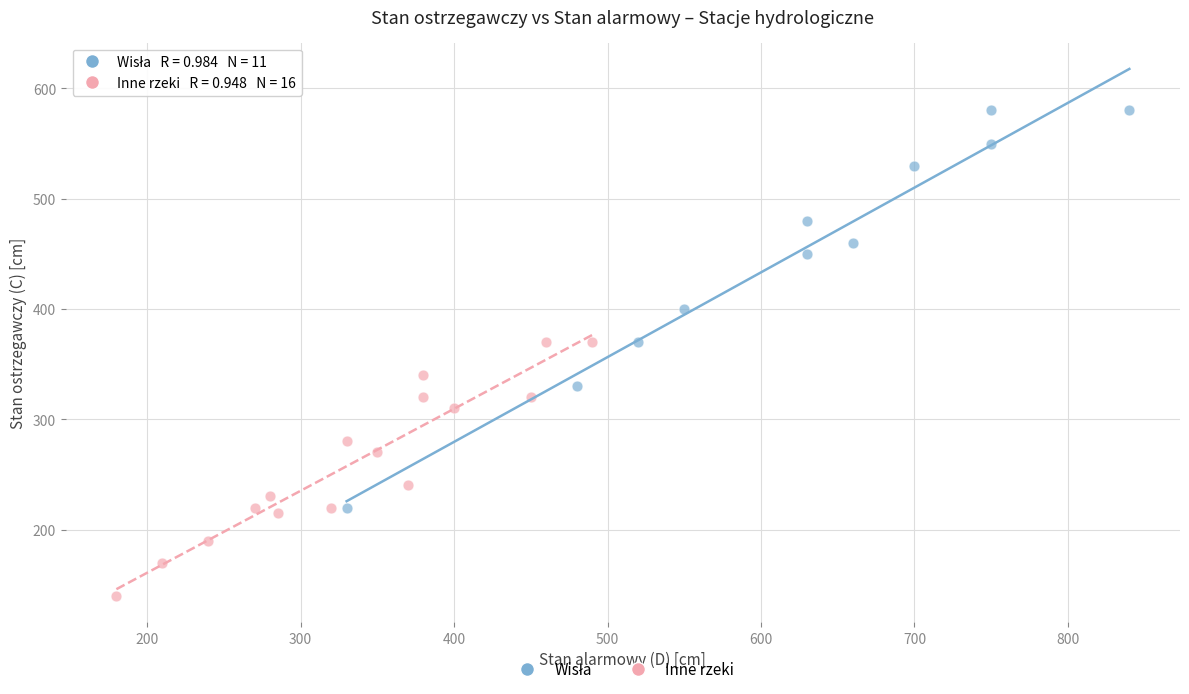

Which series reaches the minimum Y coordinate?

Inne rzeki